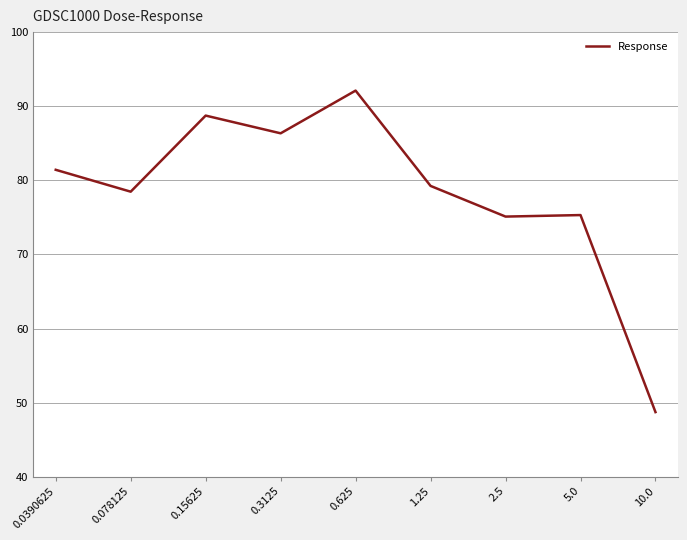

At which category does the data reach its first local peak?

0.15625